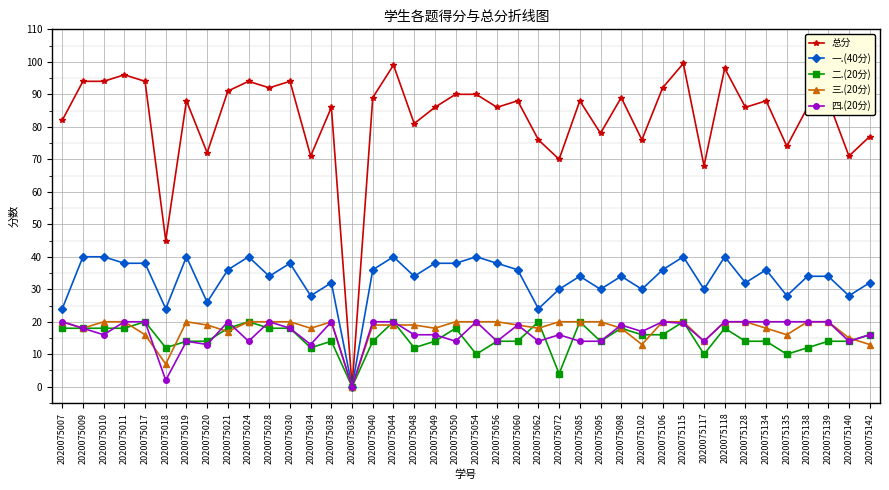

What are all the series names shown in the legend?

总分, 一.(40分), 二.(20分), 三.(20分), 四.(20分)